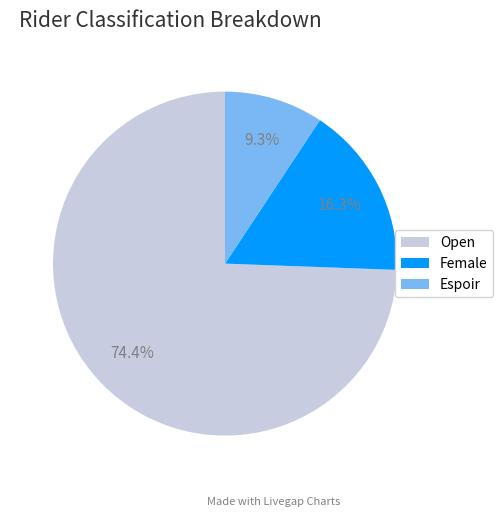

To the nearest percent, what is the difference between the Female and Open slice percentages?

58%